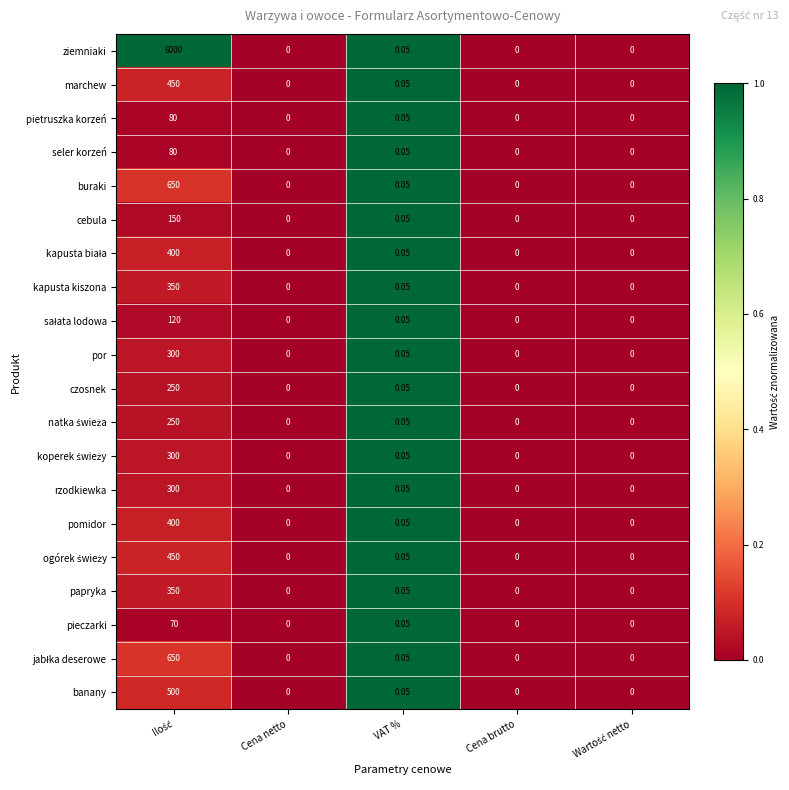

Which series has the largest total across all categories?

ziemniaki